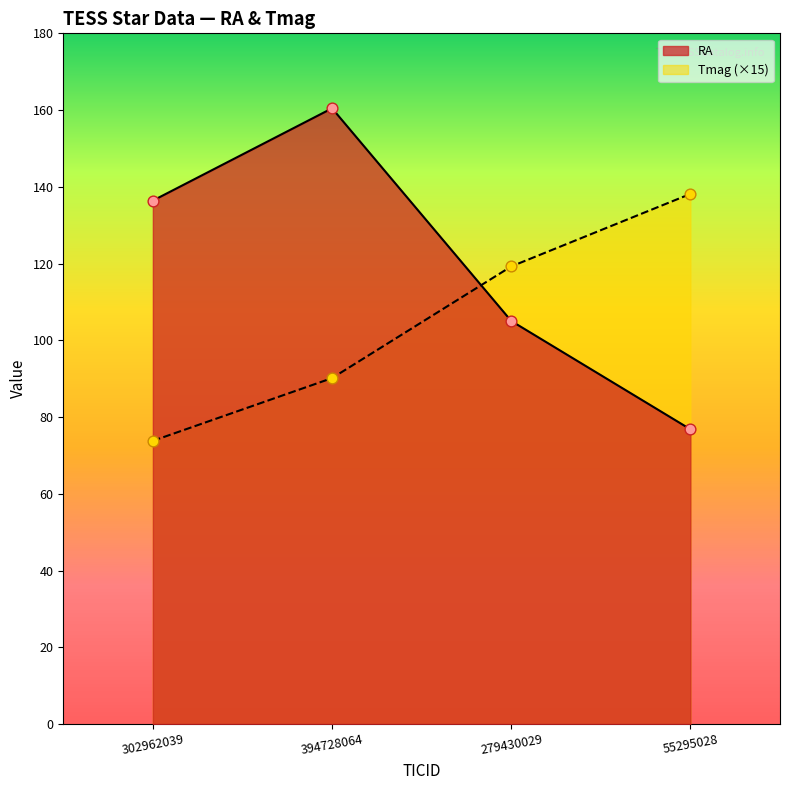

What is the total value across all series at 394728064?

250.6